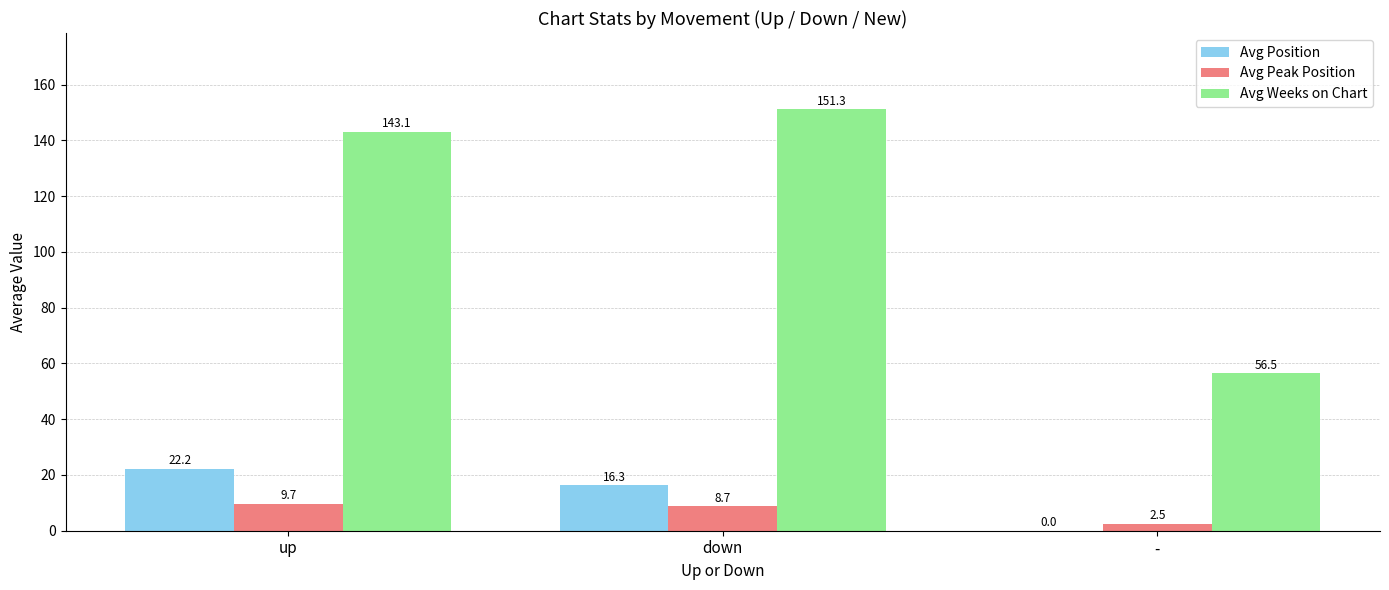

Between up and -, which series saw the biggest shift?

Avg Weeks on Chart